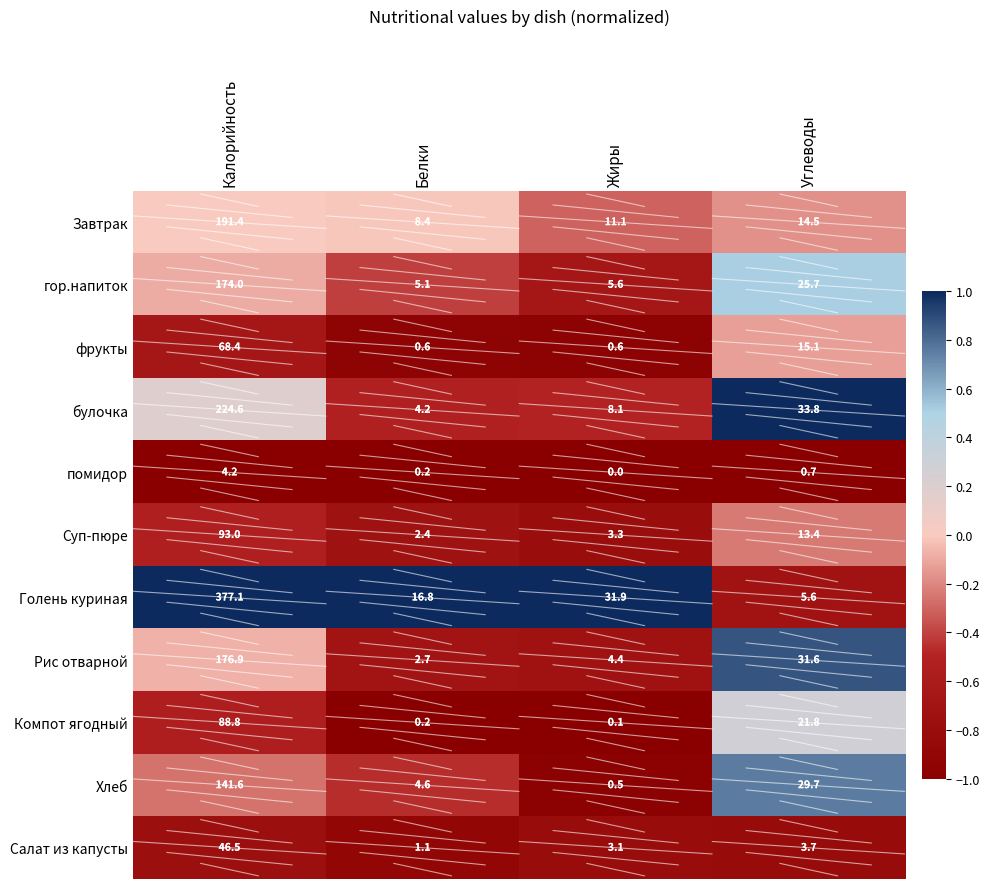

Which category has the highest value in the Хлеб series?

Калорийность